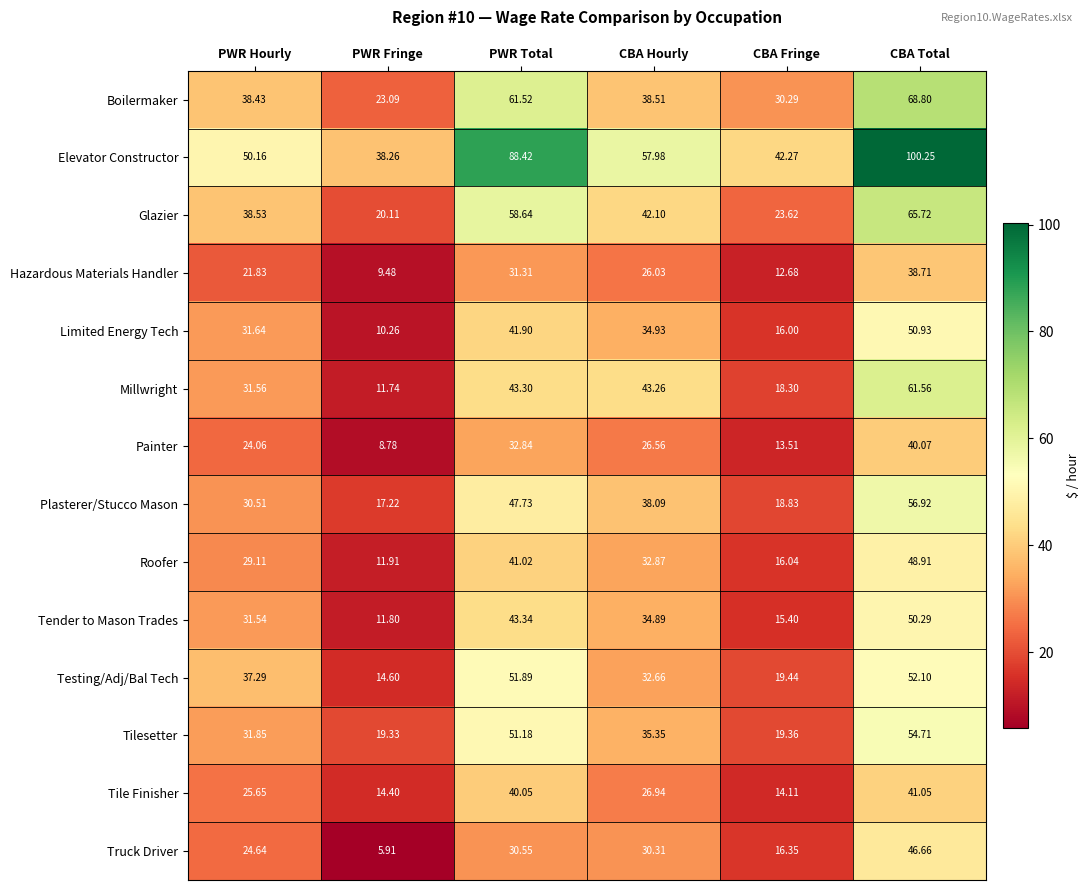

Is the value of Elevator Constructor at PWR Hourly greater than the value of Limited Energy Tech at CBA Hourly?

Yes